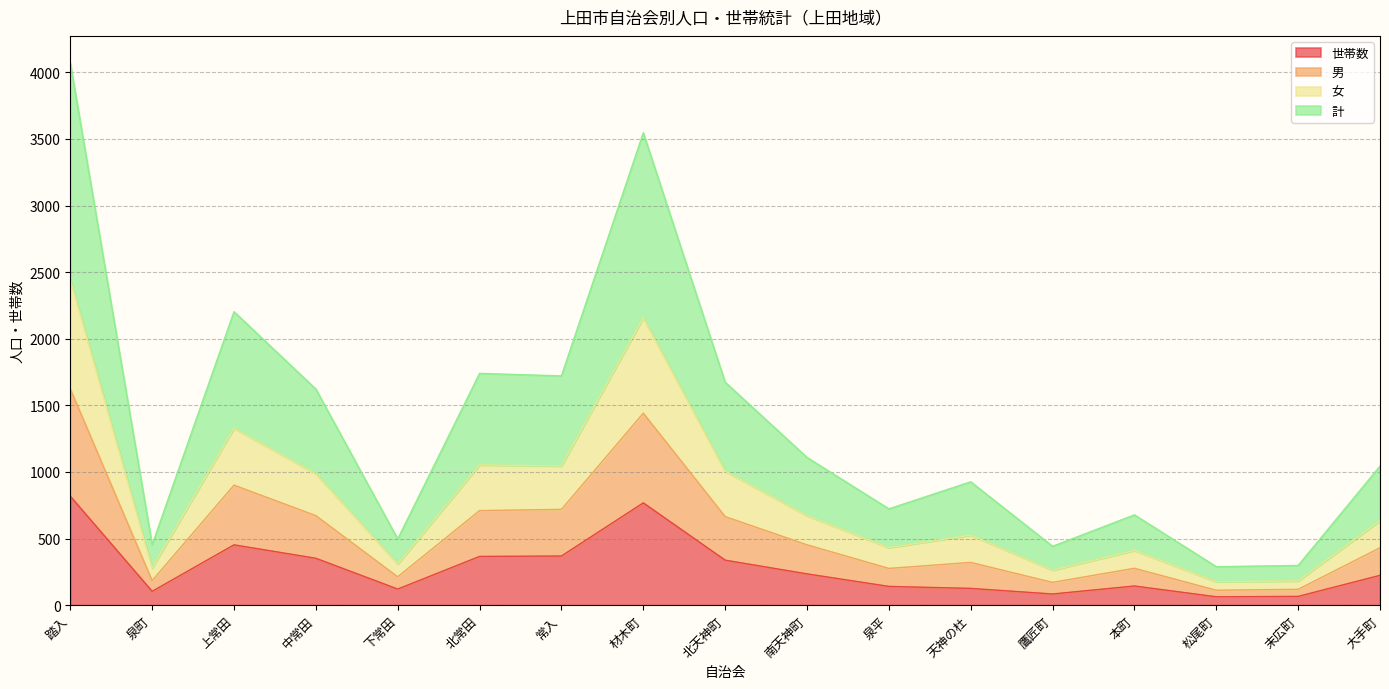

What is the total value across all series at 踏入?

4070